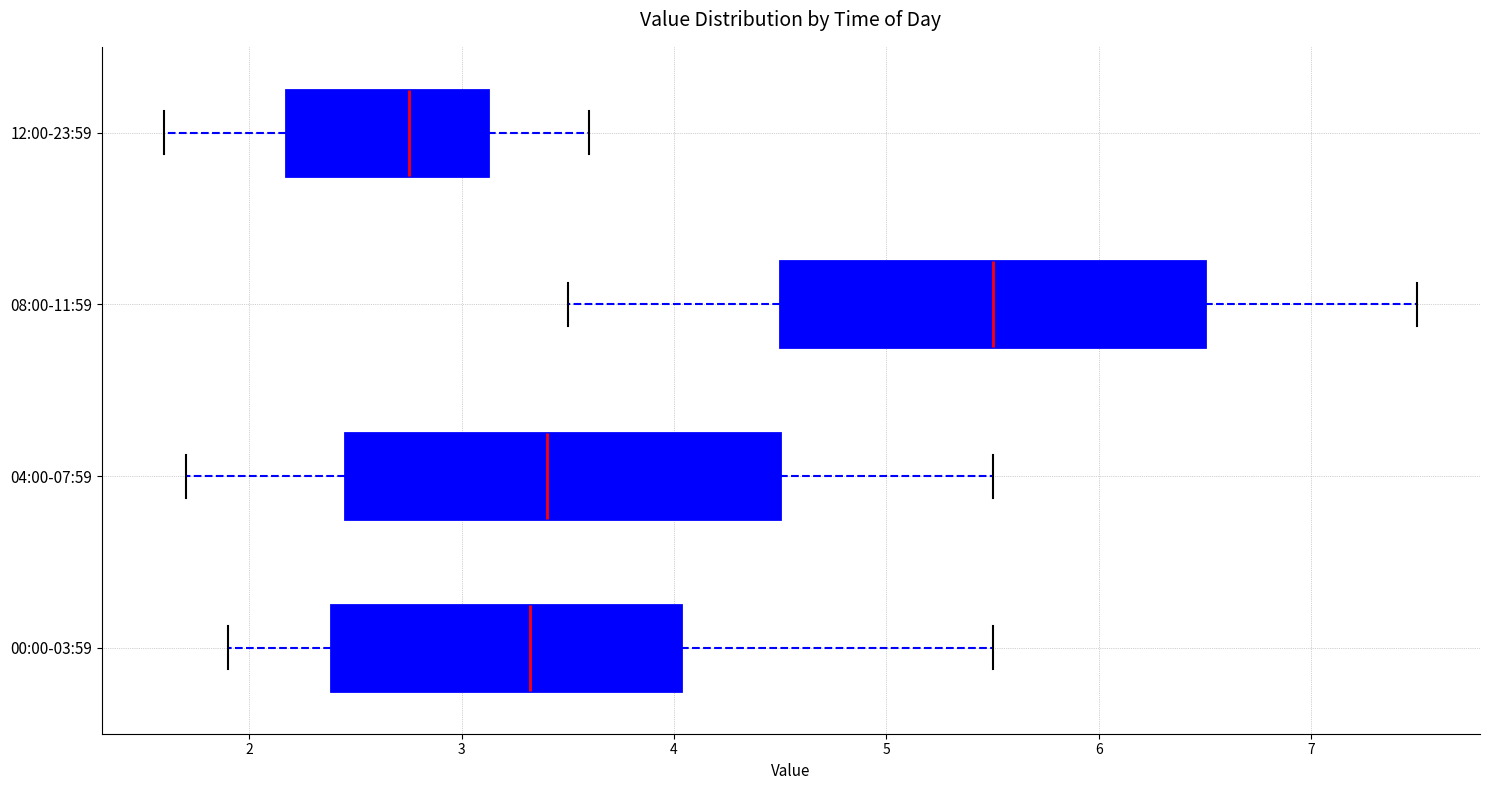

Reading bottom to top, transcribe this box plot: for each box, give where its median line is, the range the box spans, and where its two whiskers end, as read against the x-axis. The values are not printed on the chart, so give them approximately, as read against the axis.

00:00-03:59: median 3.3, box 2.4 to 4.0, whiskers 1.9 to 5.5
04:00-07:59: median 3.4, box 2.5 to 4.5, whiskers 1.7 to 5.5
08:00-11:59: median 5.5, box 4.5 to 6.5, whiskers 3.5 to 7.5
12:00-23:59: median 2.8, box 2.2 to 3.1, whiskers 1.6 to 3.6